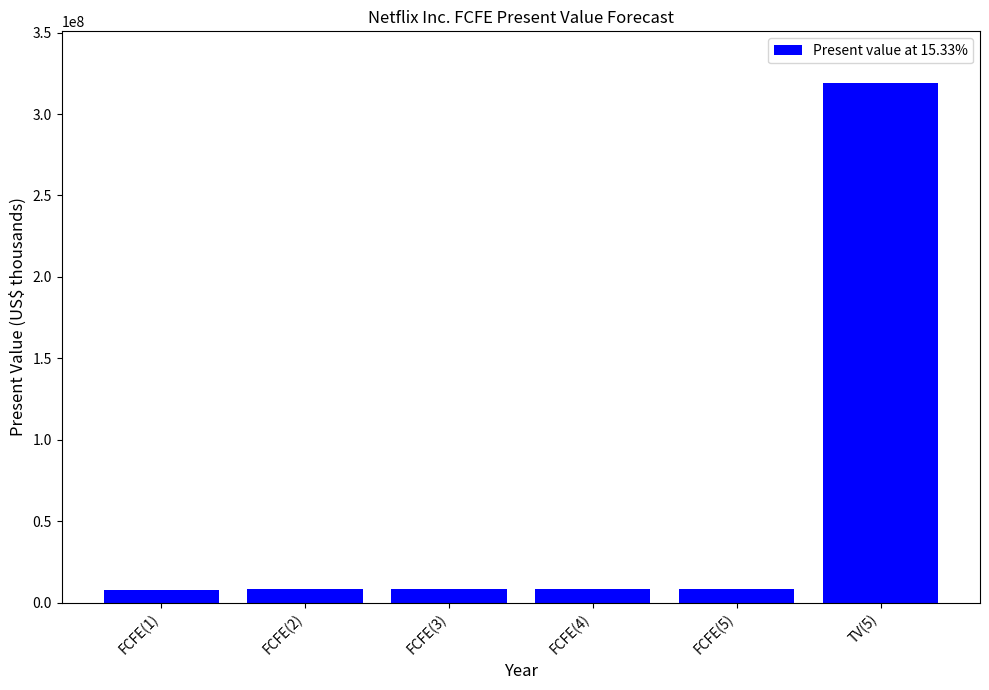

What is the difference between the maximum and second lowest values?

310675762